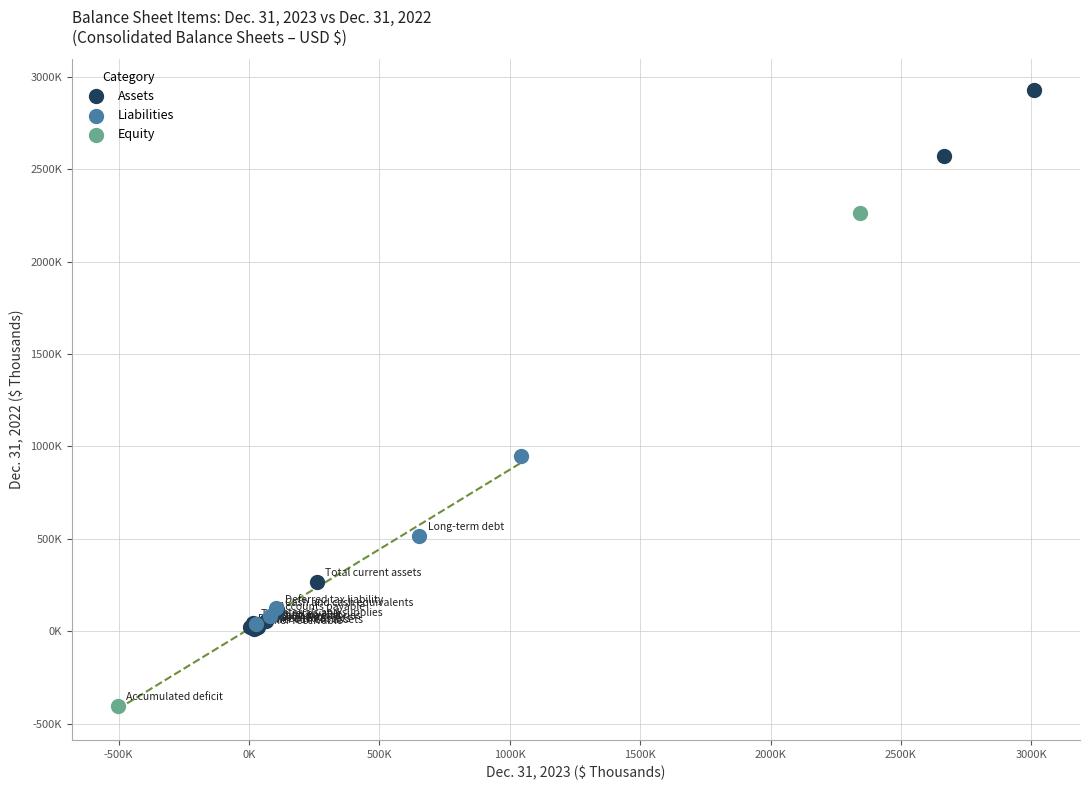

Which series contains the highest Y value?

Assets